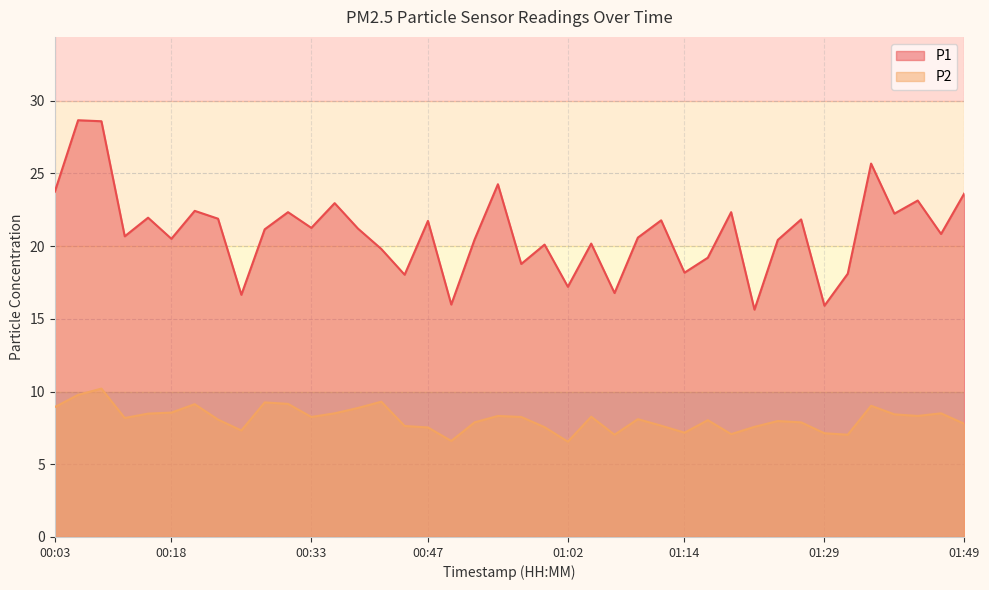

At which category does P2 reach its first local peak?

00:08